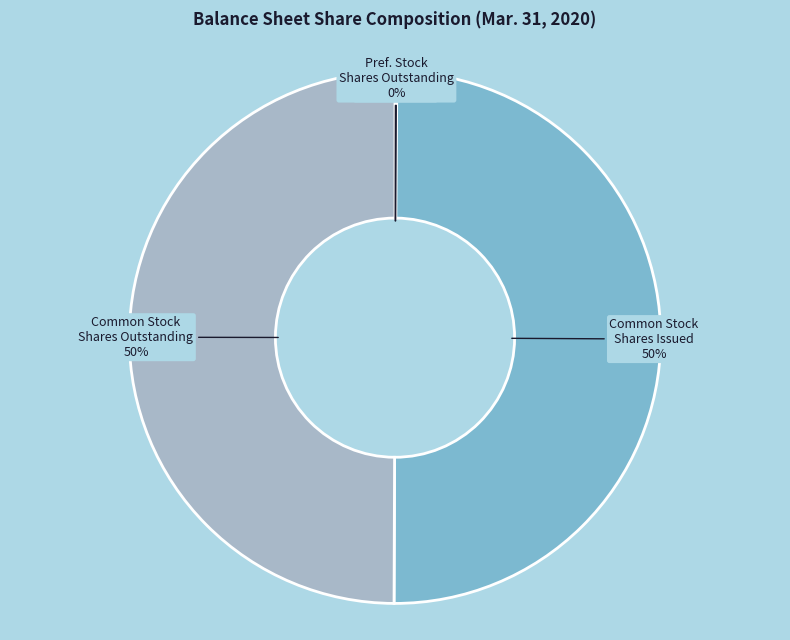

To the nearest percent, what portion does Common Stock Shares Issued represent?

50%